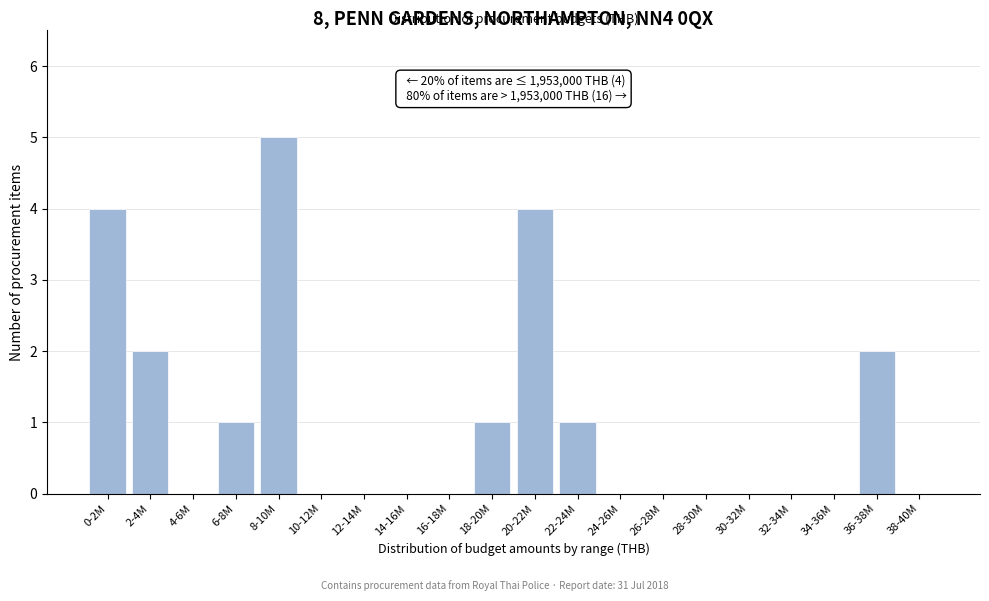

Reading right to left, transcribe all the data shown in this chart.

38-40M=0	36-38M=2	34-36M=0	32-34M=0	30-32M=0	28-30M=0	26-28M=0	24-26M=0	22-24M=1	20-22M=4	18-20M=1	16-18M=0	14-16M=0	12-14M=0	10-12M=0	8-10M=5	6-8M=1	4-6M=0	2-4M=2	0-2M=4